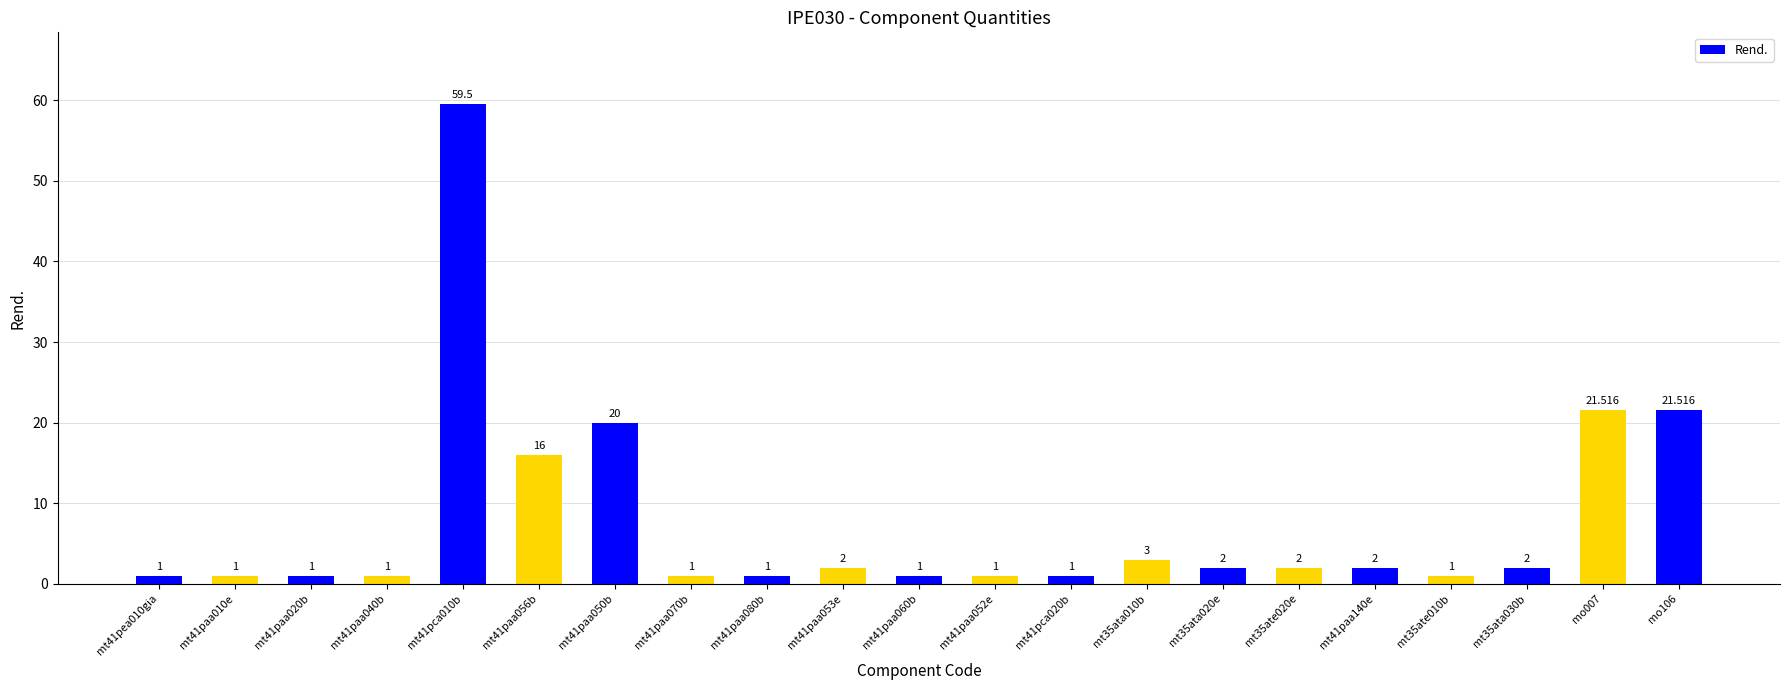

The value at mt41pca010b is 59.5. True or false?

True